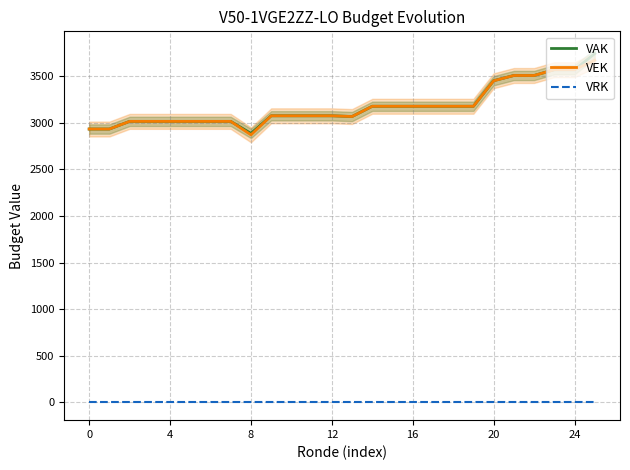

List the series in order of their peak value, highest first.

VAK, VEK, VRK